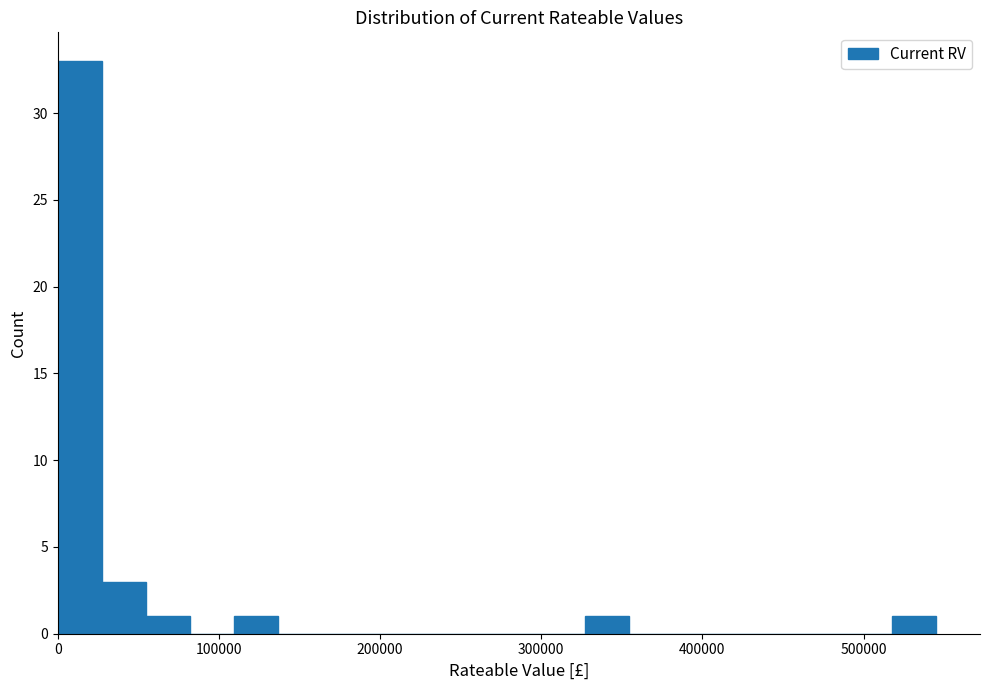

Around what value on the x-axis is the tallest bar? Give the approximate position of its centre, as read against the axis.

10000